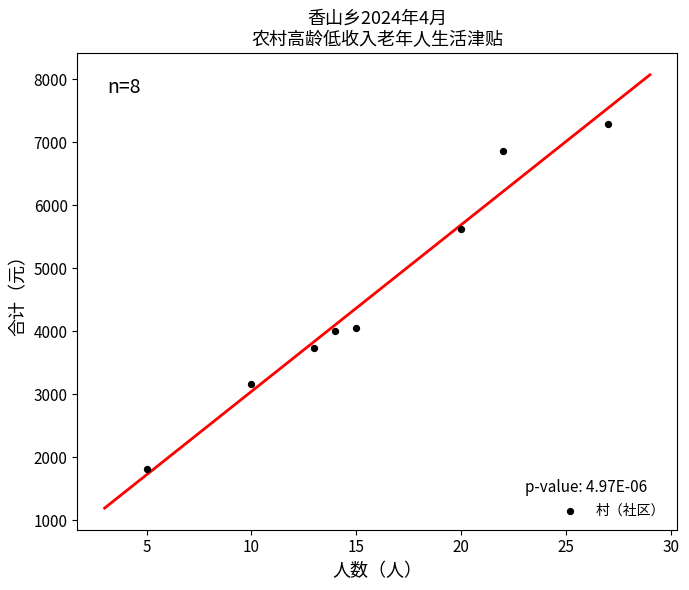

What is the range of X values (max minus min)?

22